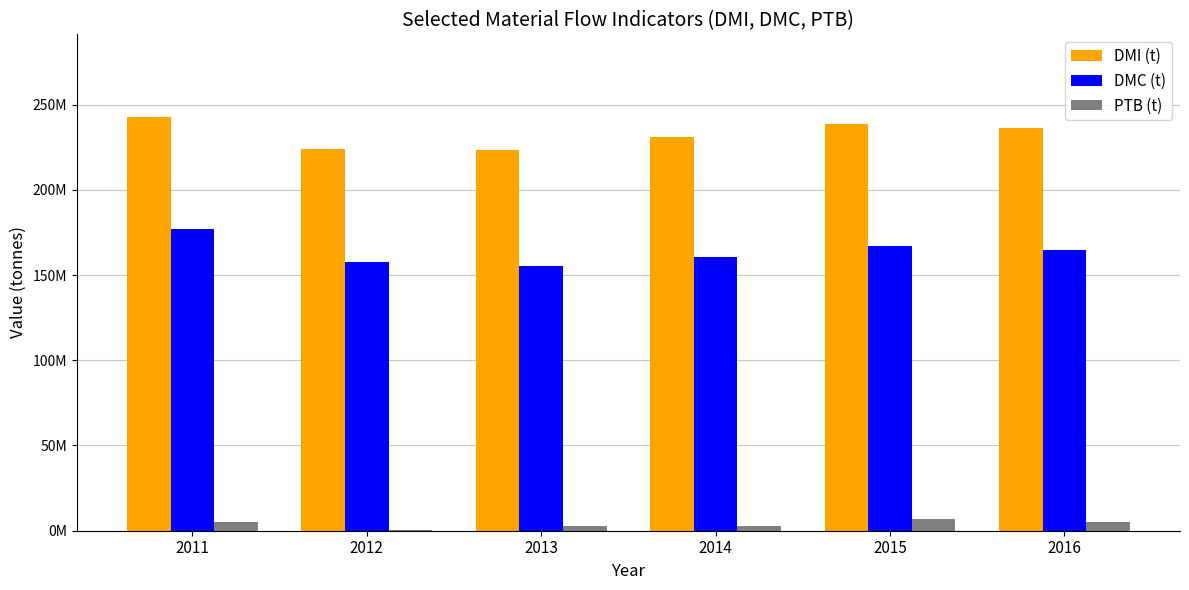

What are all the series names shown in the legend?

DMI (t), DMC (t), PTB (t)